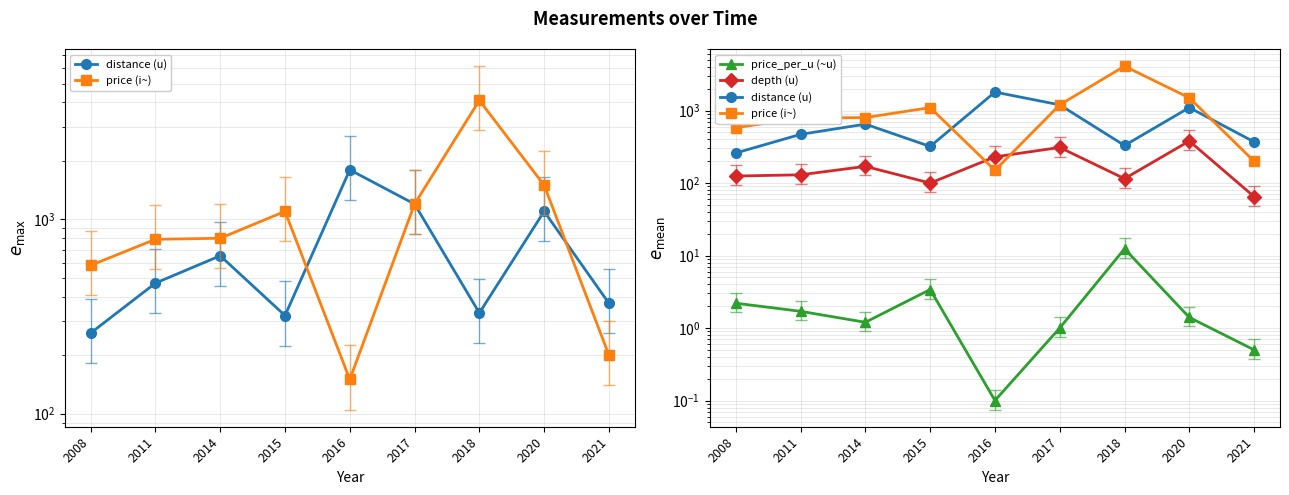

Does the chart have visible grid lines?

Yes